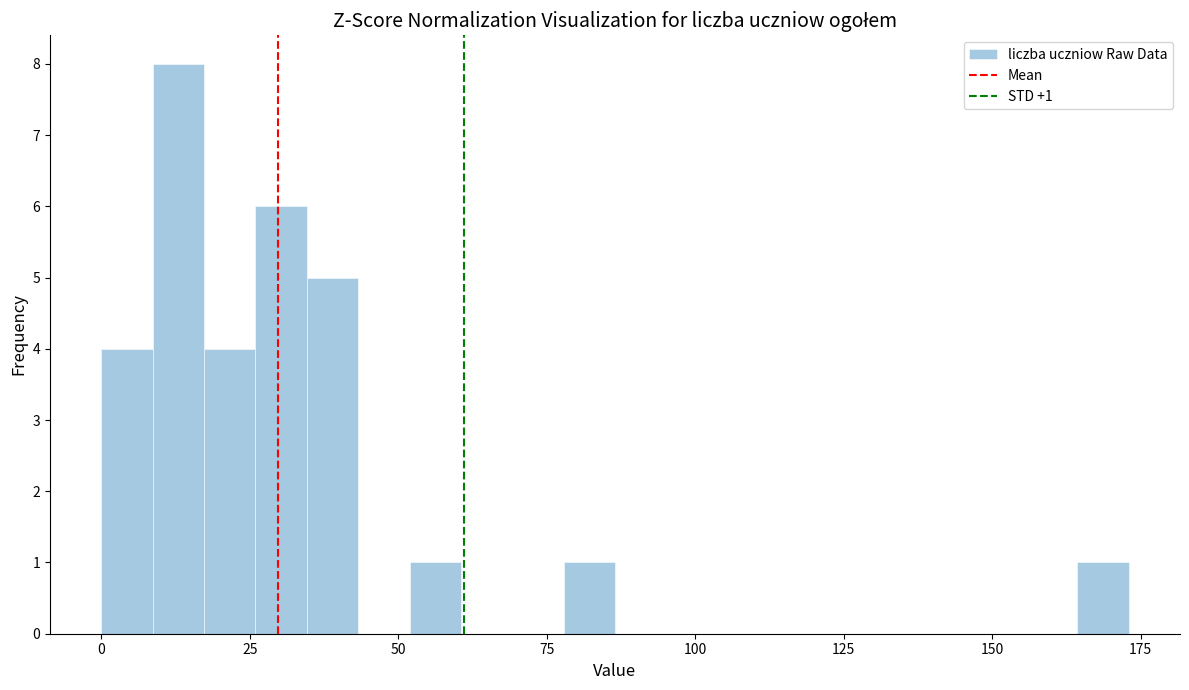

Around what value on the x-axis is the tallest bar? Give the approximate position of its centre, as read against the axis.

15